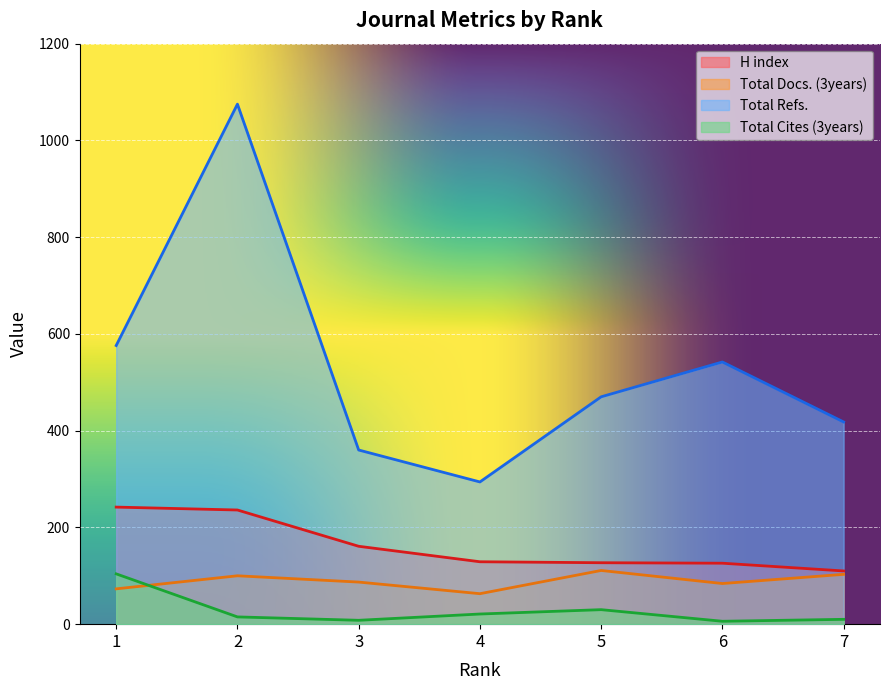

What is the difference between the highest and lowest values at 1?

503